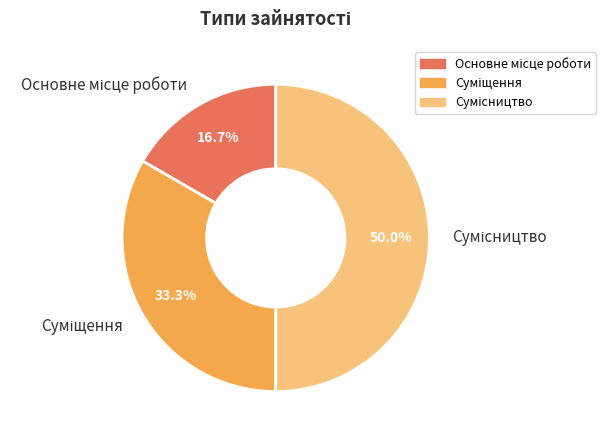

To the nearest percent, what is the combined percentage of Сумісництво and Основне місце роботи?

67%